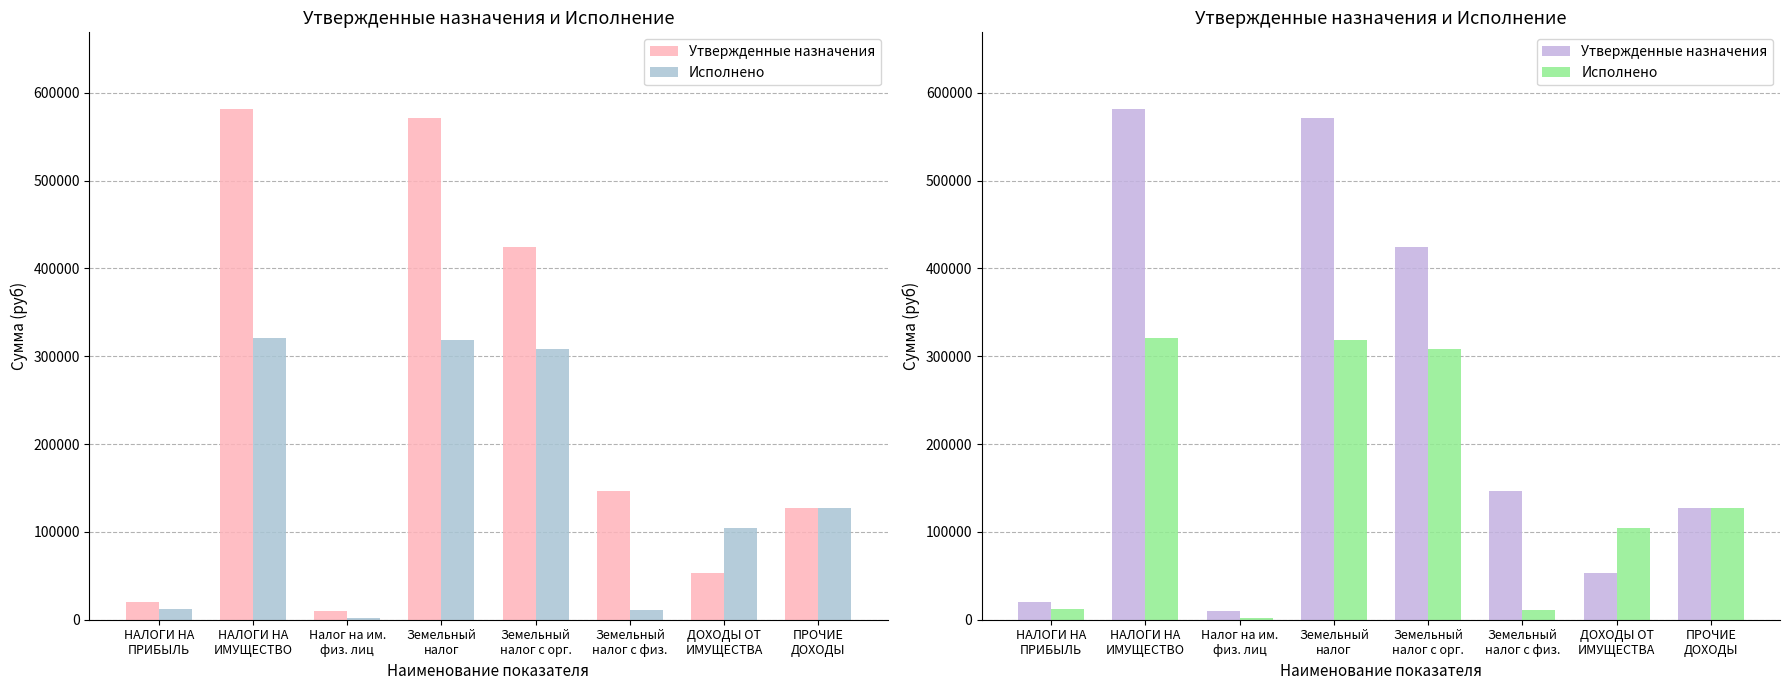

Count the number of data series in this chart.

2